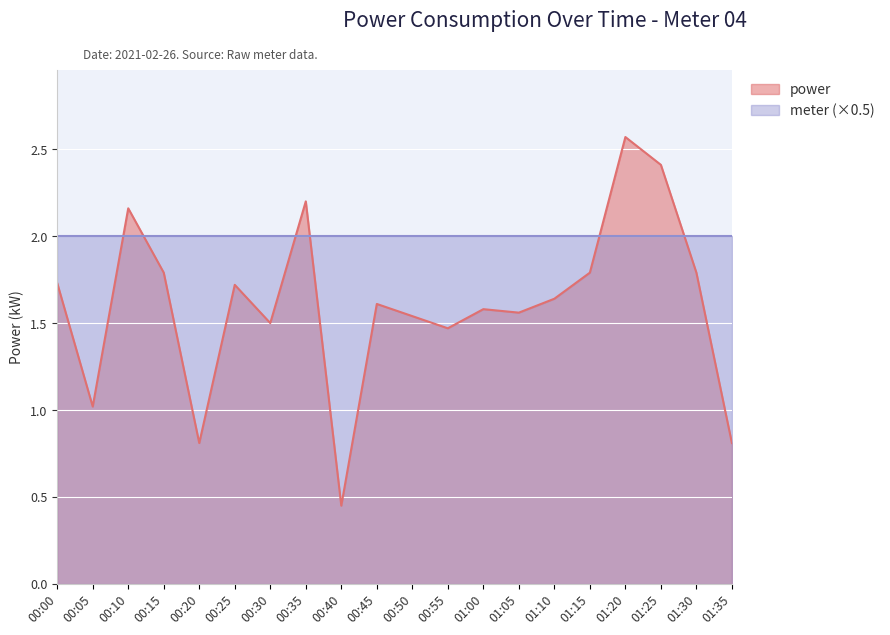

What is the sum of the values at 01:10 and 00:25?

3.4